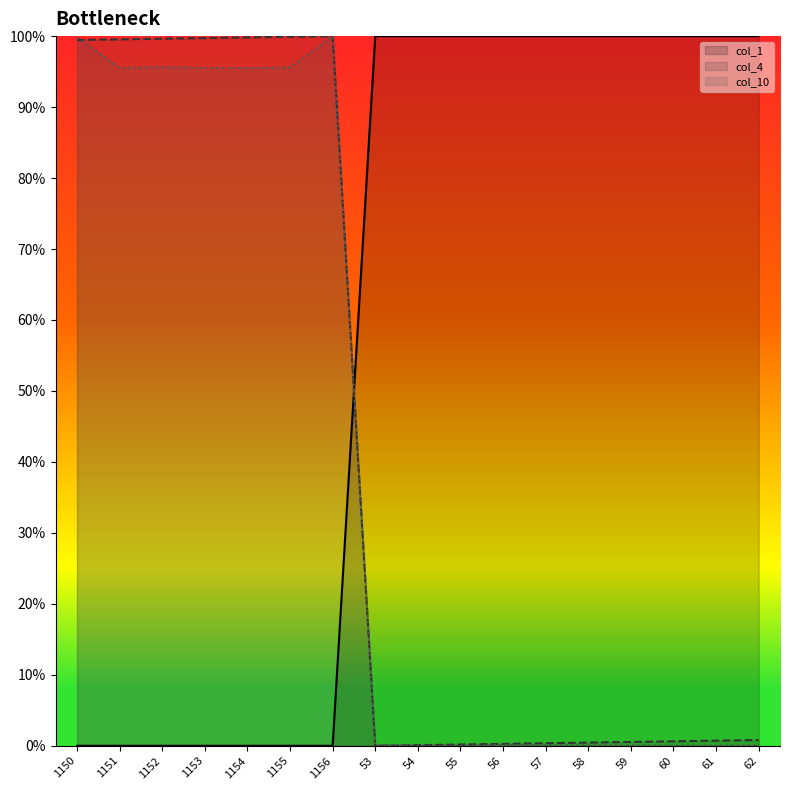

How many intersections are there between col_10 and col_4?

2